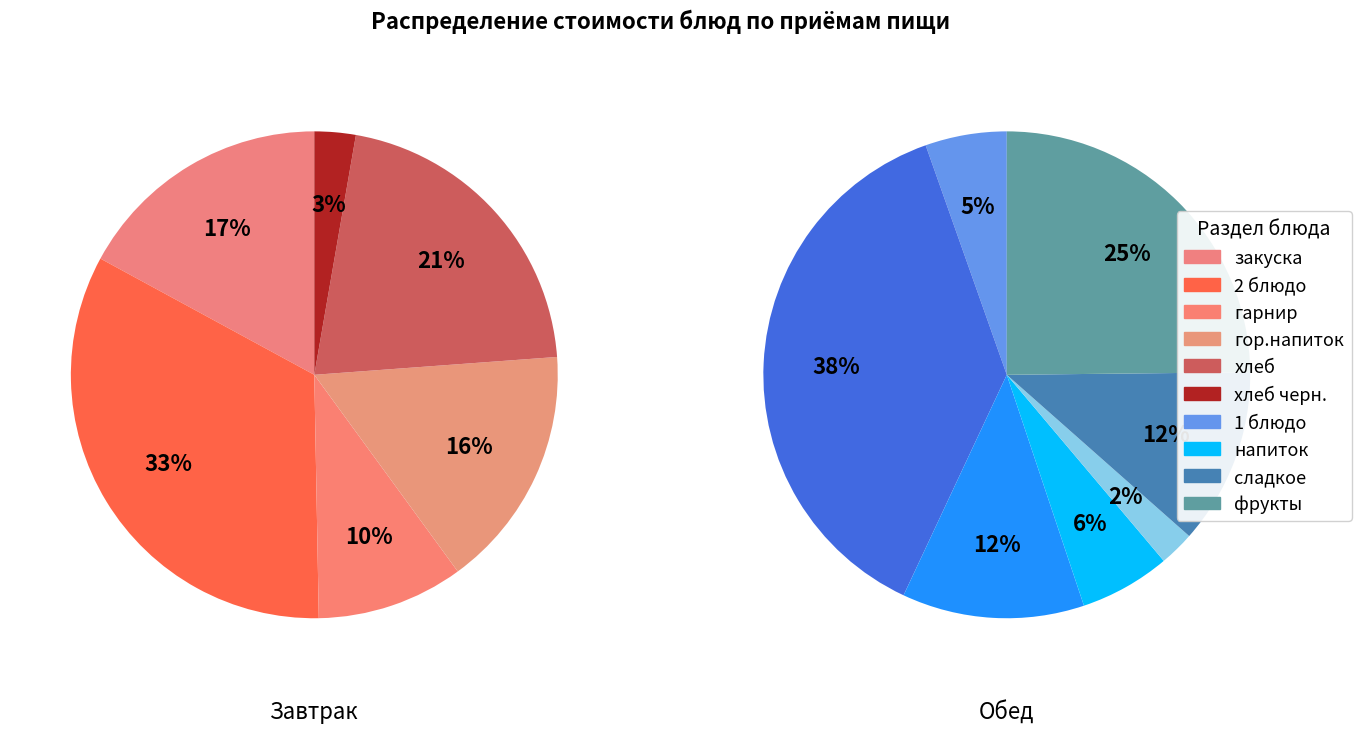

Combined, what portion of the pie is хлеб черн. and гарнир?

12.5%